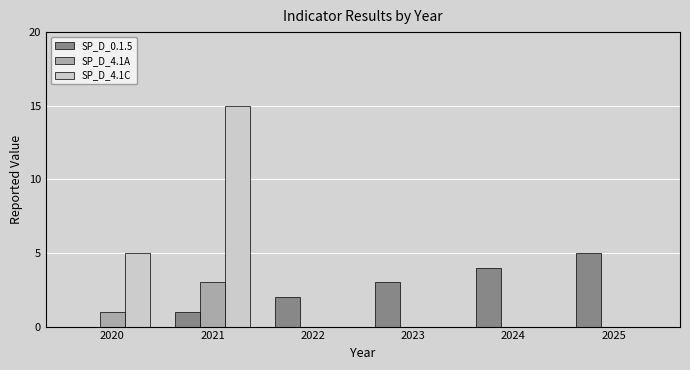

Which label corresponds to the largest value in the chart?

2021